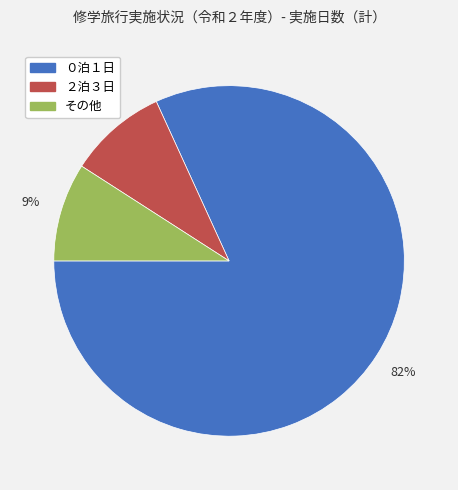

To the nearest percent, what is the difference between the largest and smallest slice percentages?

73%